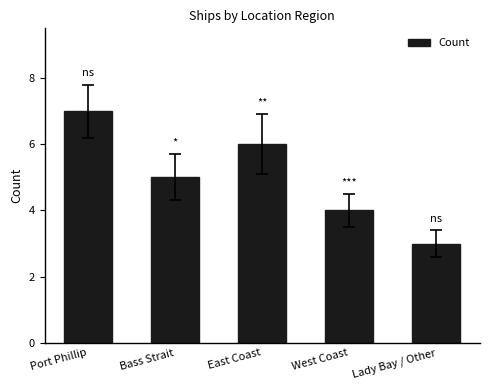

What is the value of the 1st bar from the left?

7